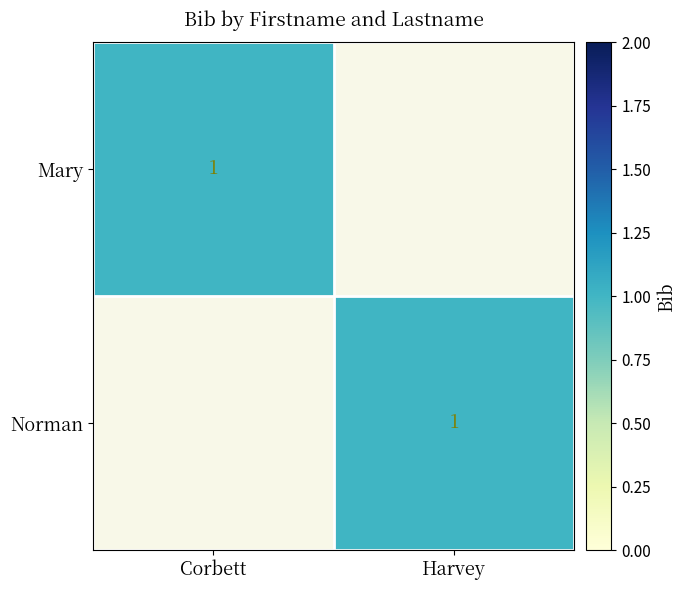

The value of Norman at Harvey is 1. True or false?

True